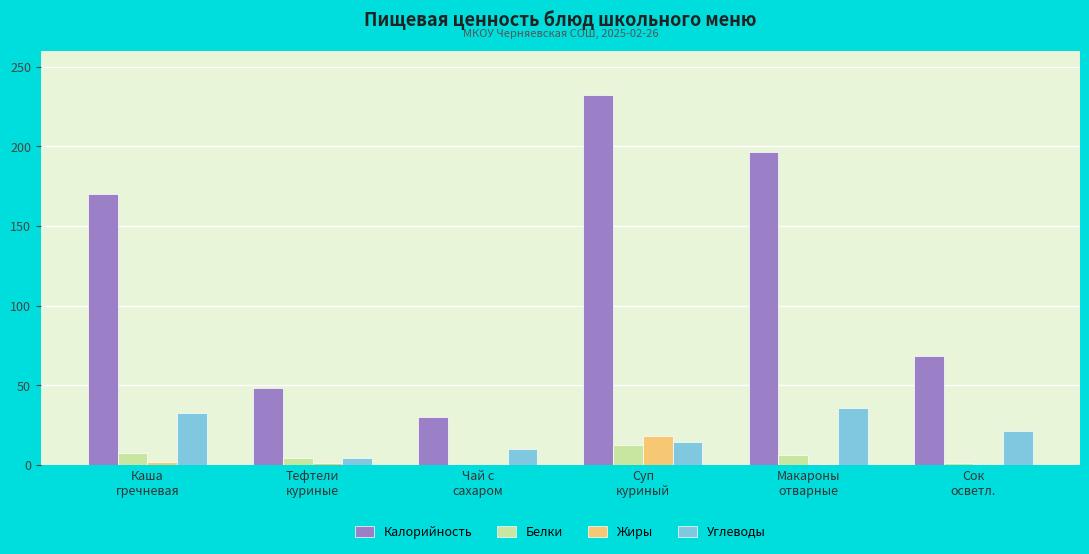

What is the sum of all Углеводы values?

118.8